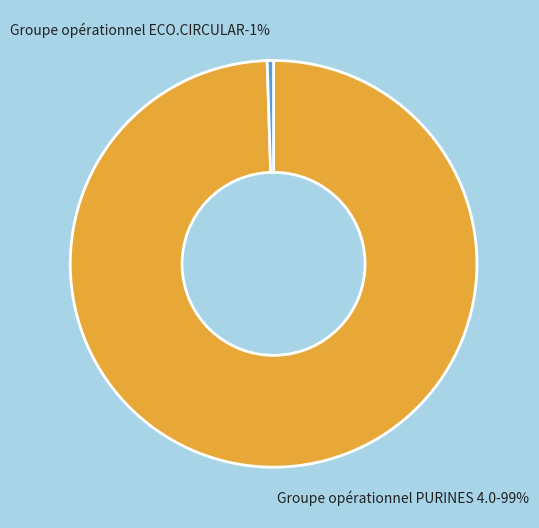

How many segments does this pie chart have?

2